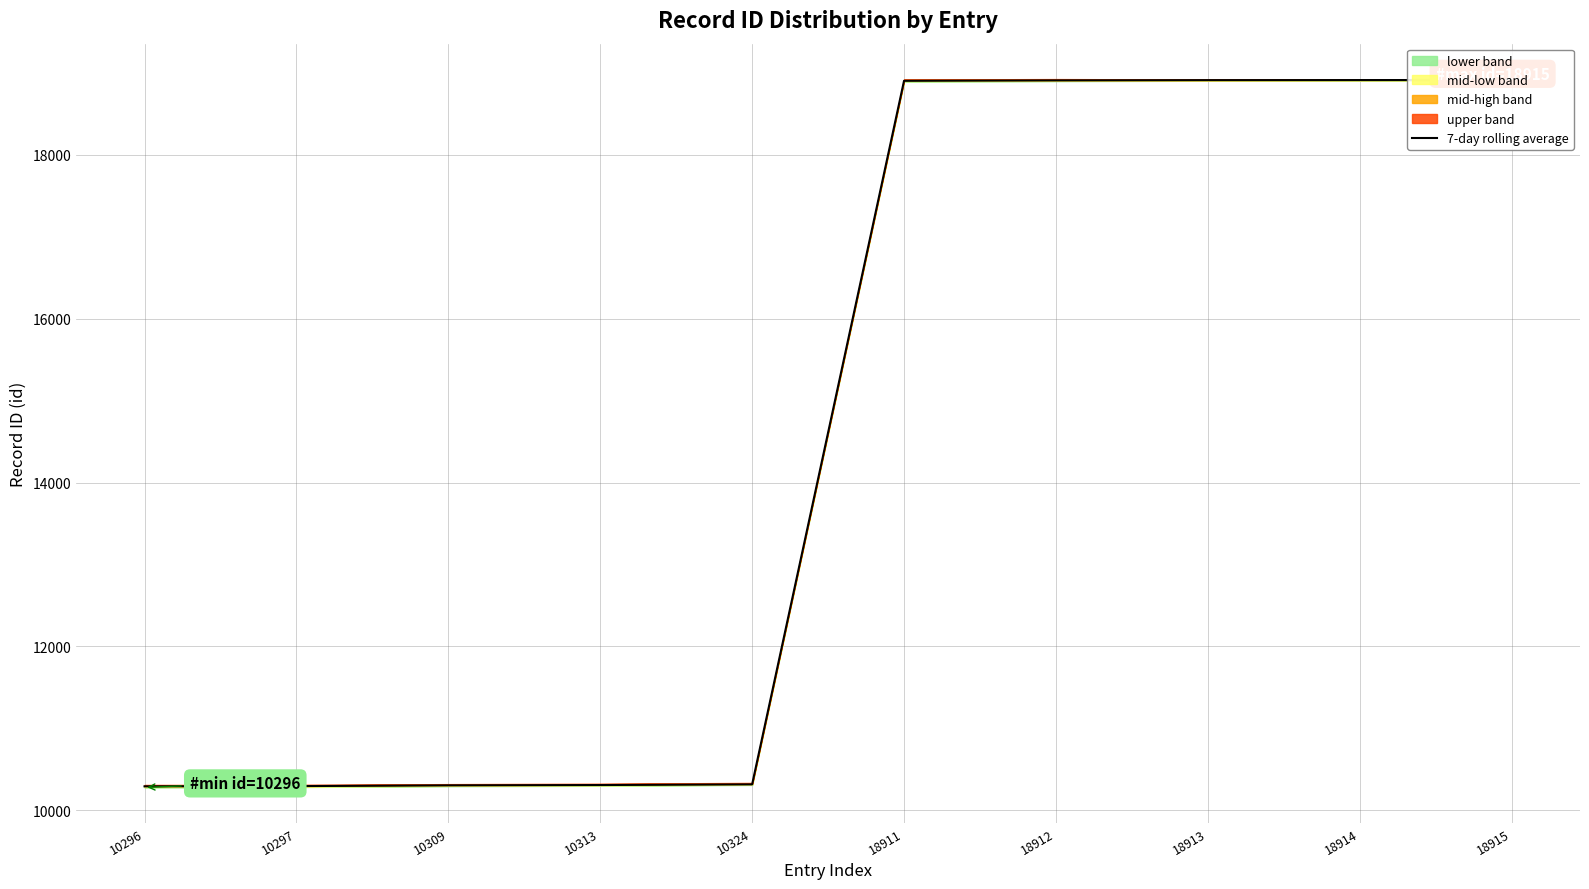

Is it true that the value at 18915 is 18914?

True